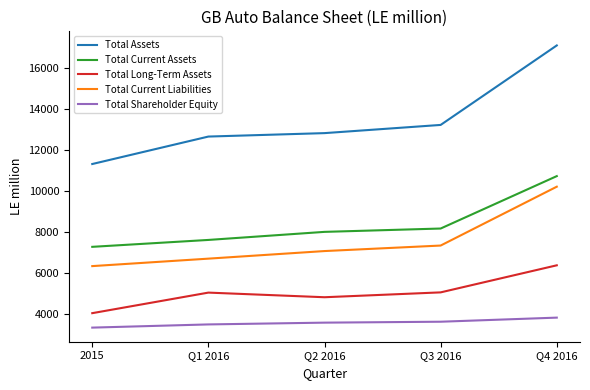

True or false: Total Current Liabilities and Total Assets cross at least once.

False